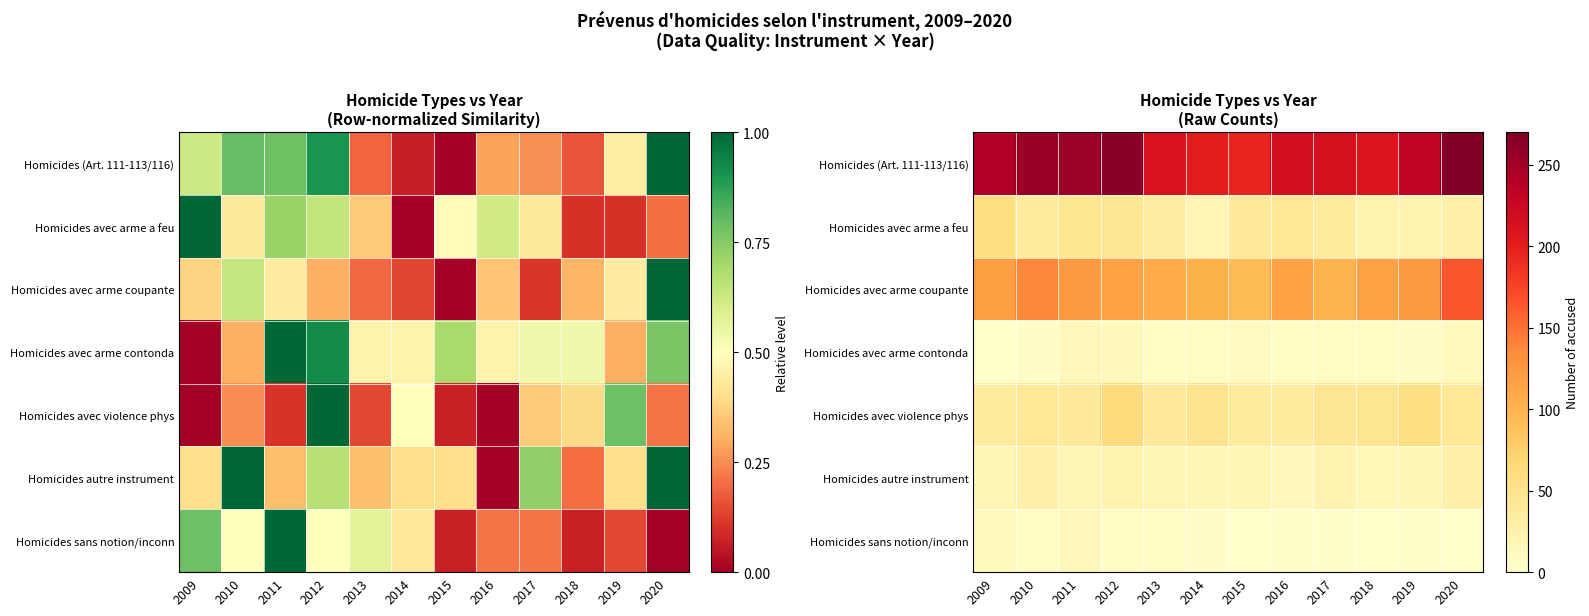

How many data points does each series have?

12